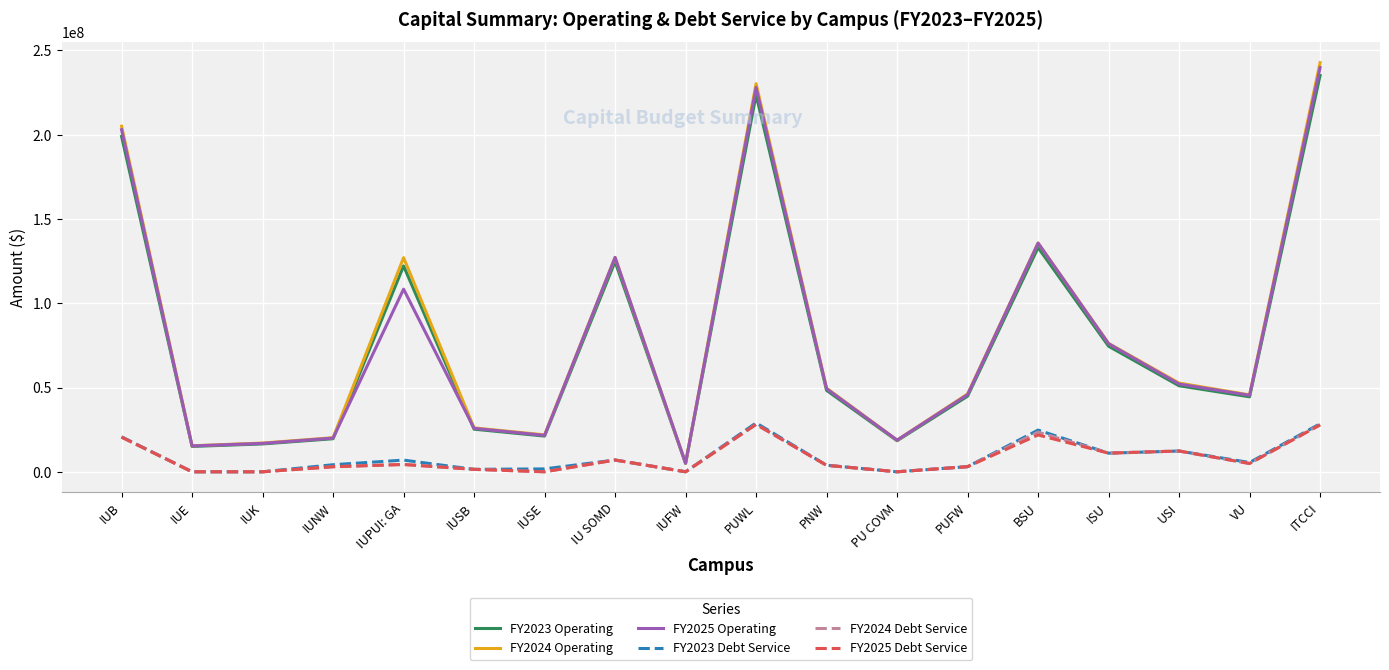

Is this an area chart (filled region under the line)?

No